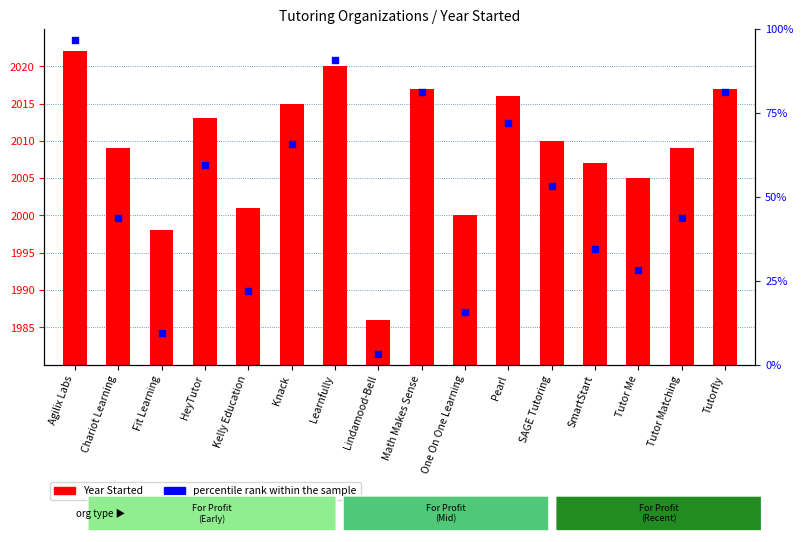

At which category is the sum across all series the highest?

Agilix Labs